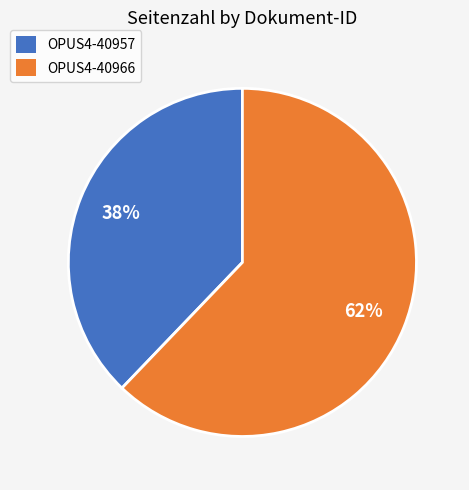

How many segments does this pie chart have?

2